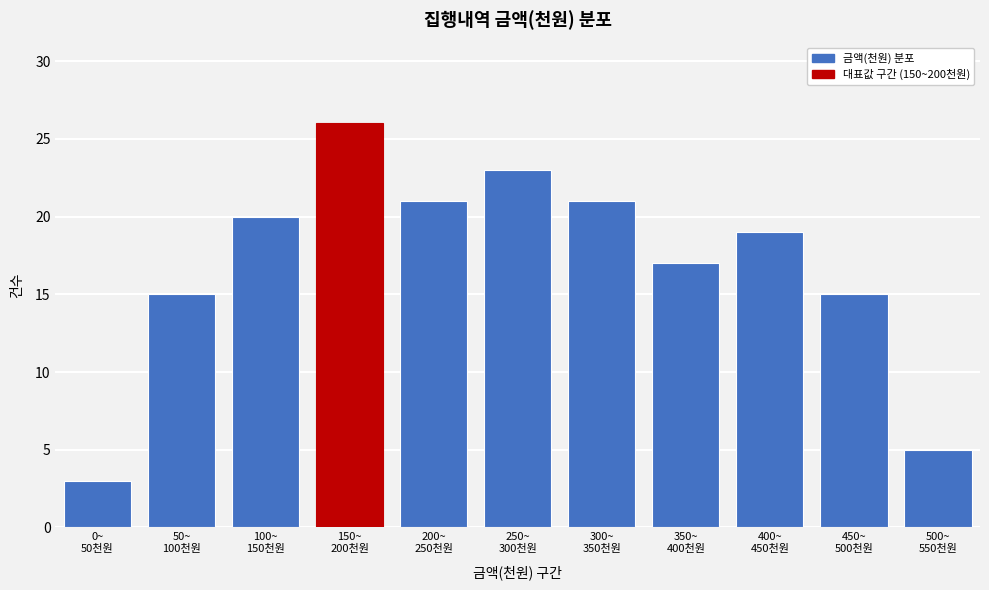

Reading left to right, extract all data points from this chart.

3	15	20	26	21	23	21	17	19	15	5